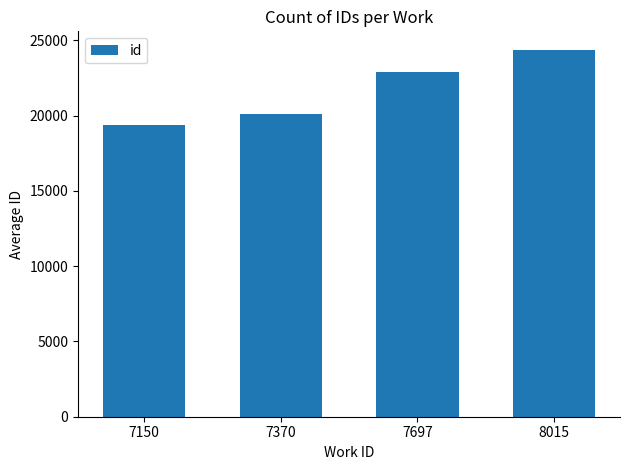

Approximately how many times larger is the value at 7370 compared to 7150?

1.0